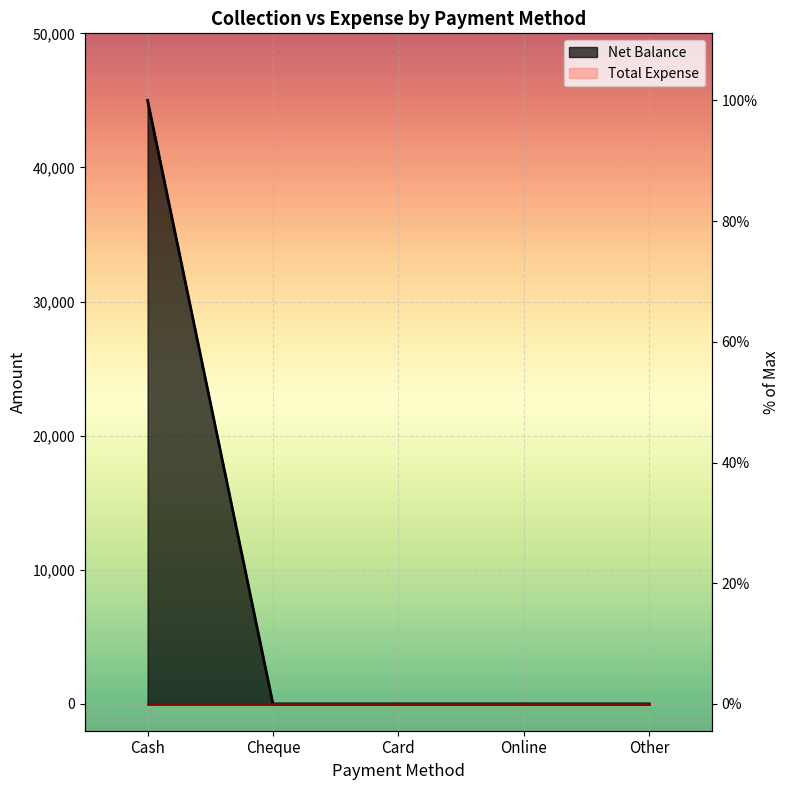

Rank the categories by value from lowest to highest.

Cheque, Card, Online, Other, Cash